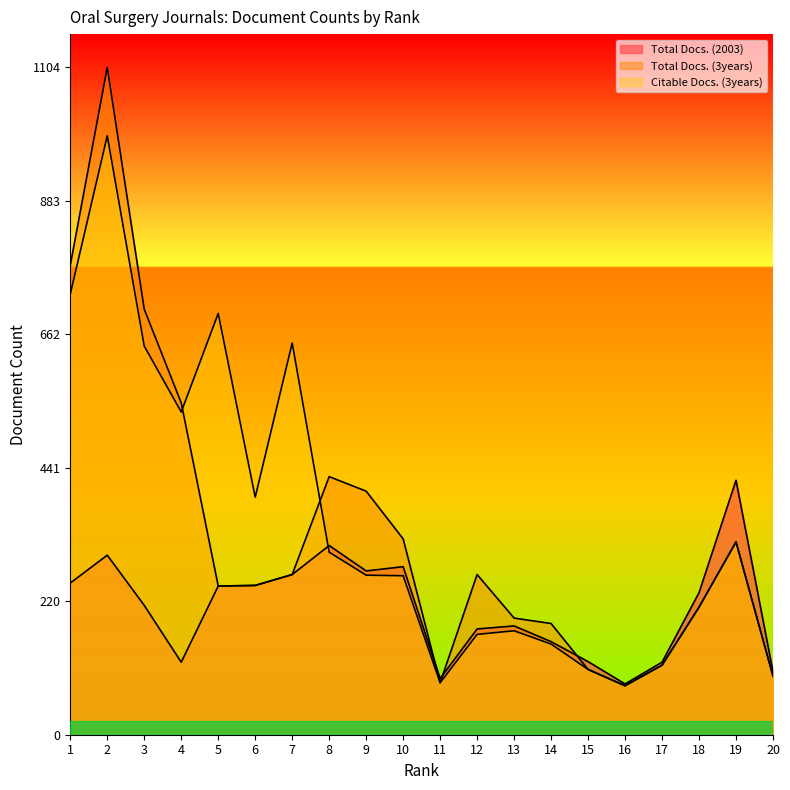

What is the average value of the Citable Docs. (3years) series?

348